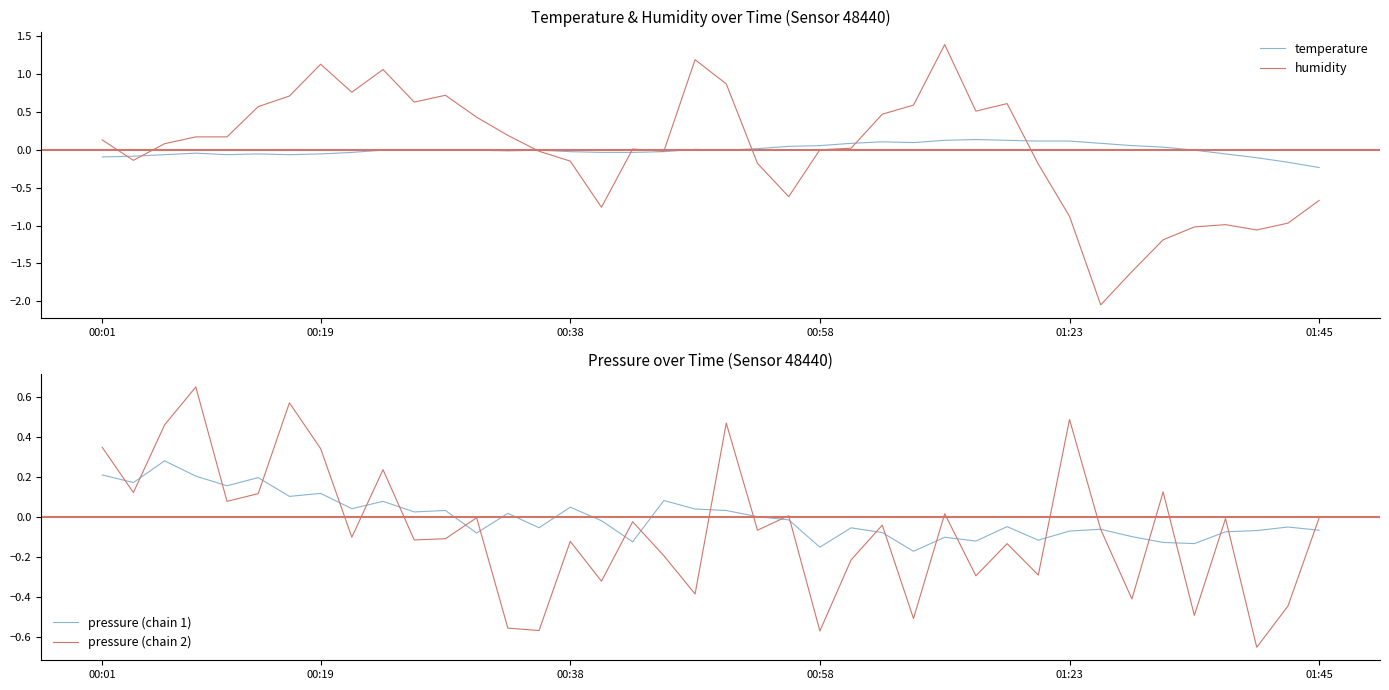

In pressure (chain 2), how many points are higher than both neighbors (excluding endpoints)?

14